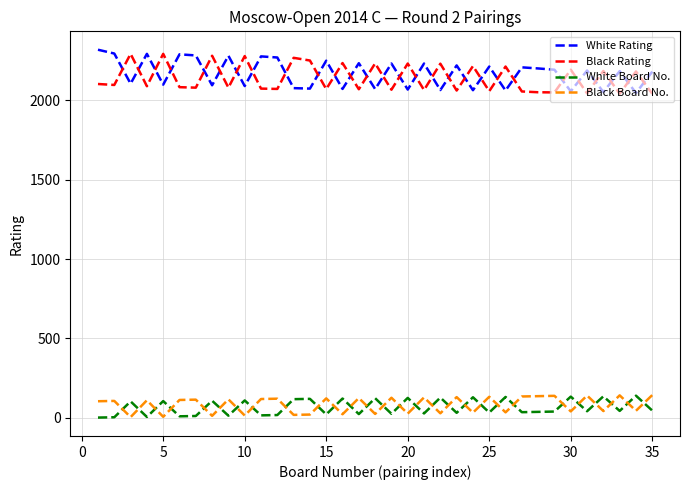

How many distinct data groups are displayed?

4